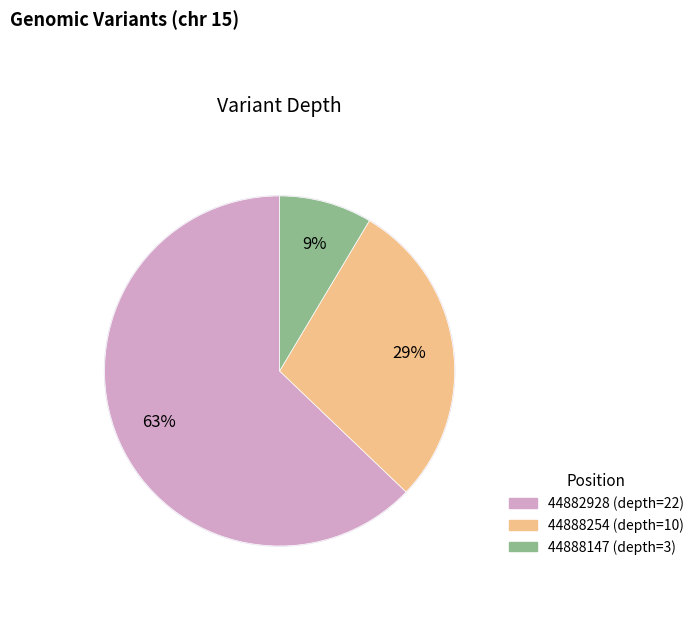

The 44888254 slice represents 18% of the pie. True or false?

False